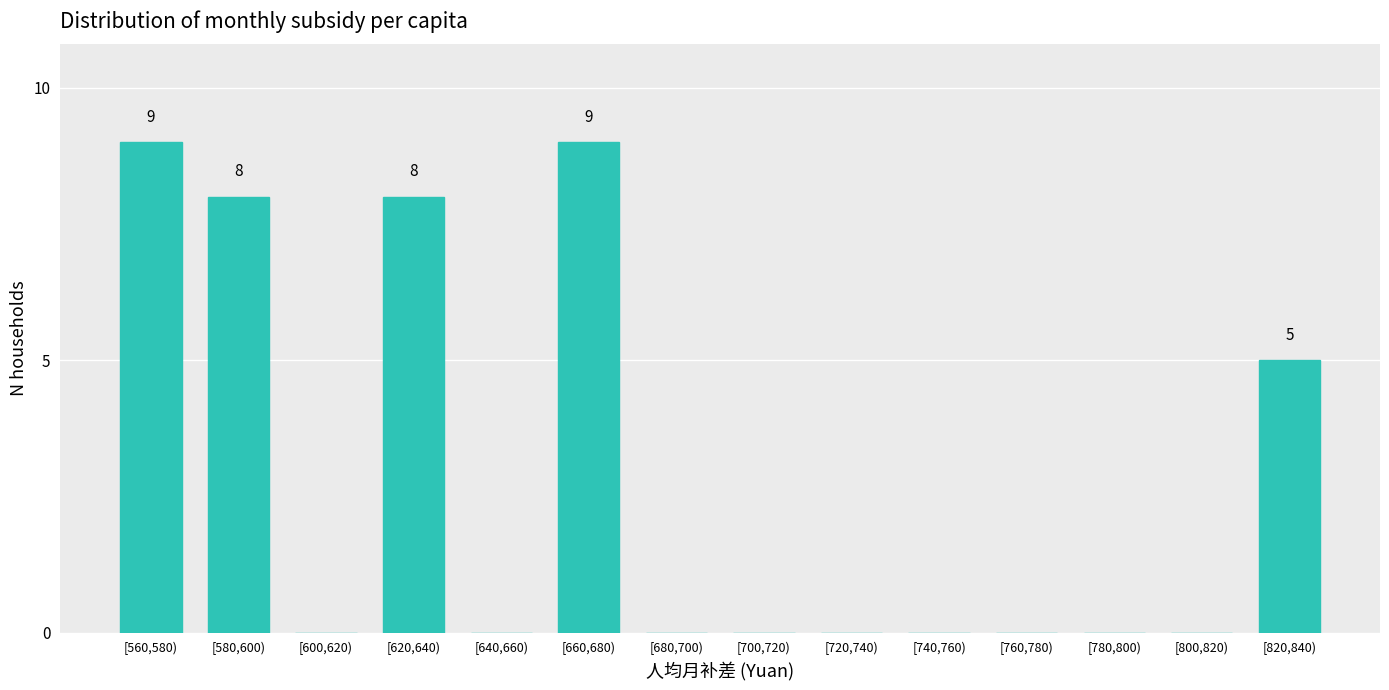

Reading left to right, transcribe all the data shown in this chart.

[560,580)=9	[580,600)=8	[600,620)=0	[620,640)=8	[640,660)=0	[660,680)=9	[680,700)=0	[700,720)=0	[720,740)=0	[740,760)=0	[760,780)=0	[780,800)=0	[800,820)=0	[820,840)=5